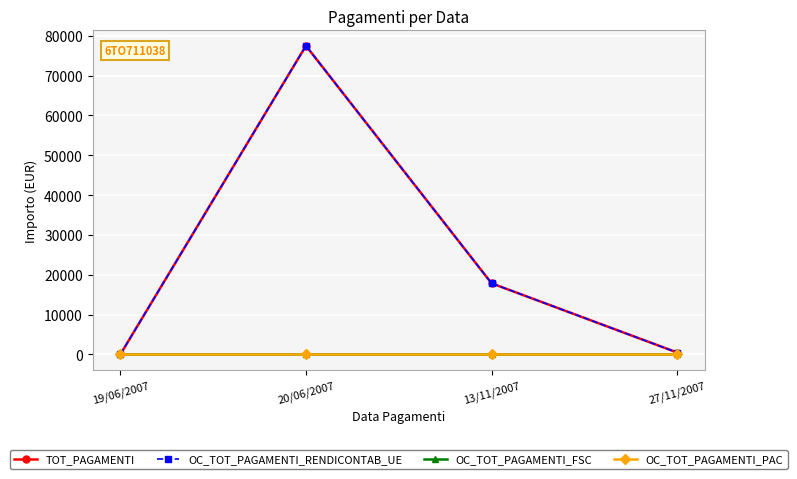

True or false: TOT_PAGAMENTI and OC_TOT_PAGAMENTI_RENDICONTAB_UE intersect in this chart.

False